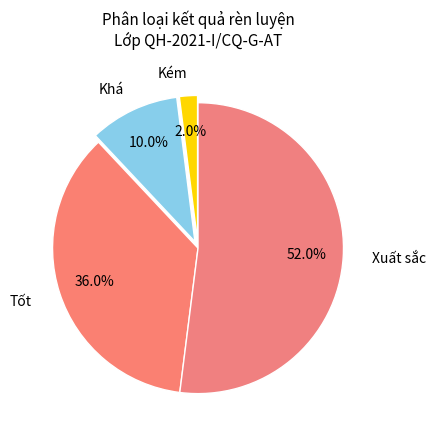

How many segments does this pie chart have?

4